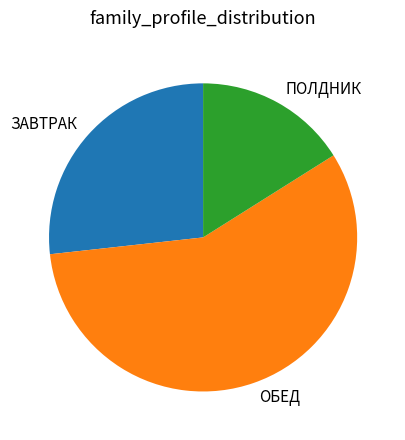

The ОБЕД slice represents 50% of the pie. True or false?

False